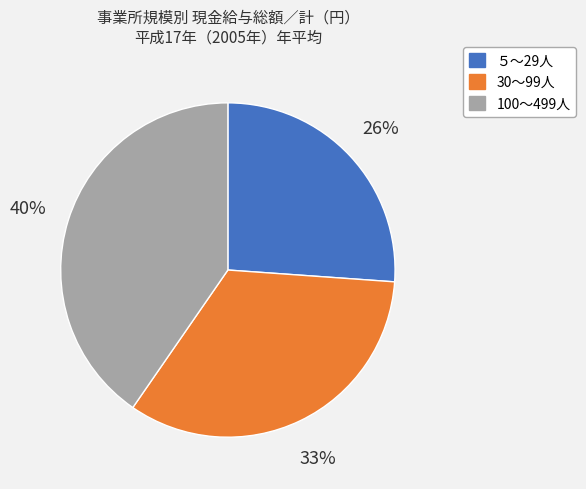

To the nearest percent, what is the difference between the largest and smallest slice percentages?

14%